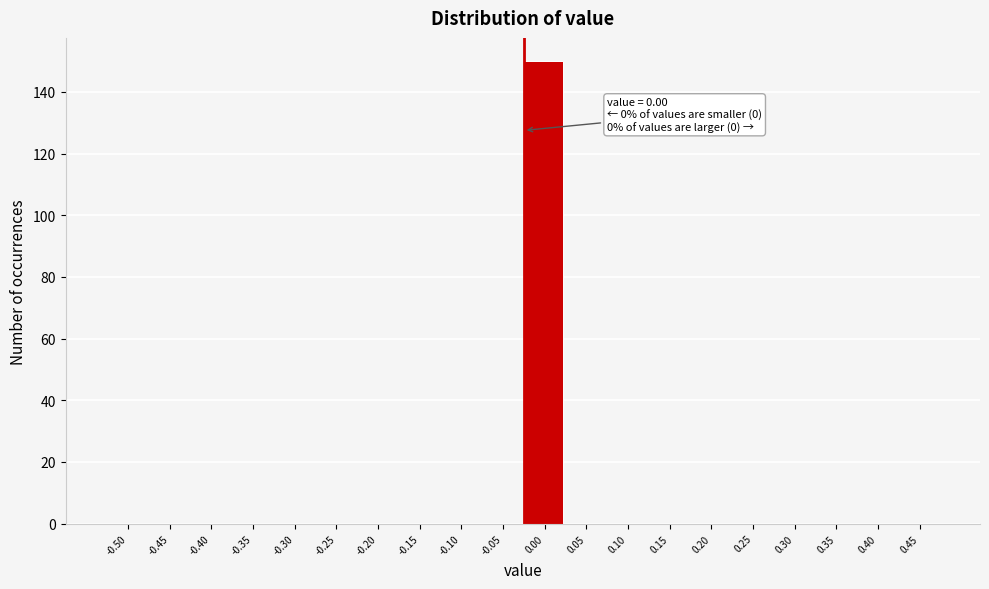

Reading left to right, transcribe all the data shown in this chart.

-0.50=0	-0.45=0	-0.40=0	-0.35=0	-0.30=0	-0.25=0	-0.20=0	-0.15=0	-0.10=0	-0.05=0	0.00=150	0.05=0	0.10=0	0.15=0	0.20=0	0.25=0	0.30=0	0.35=0	0.40=0	0.45=0